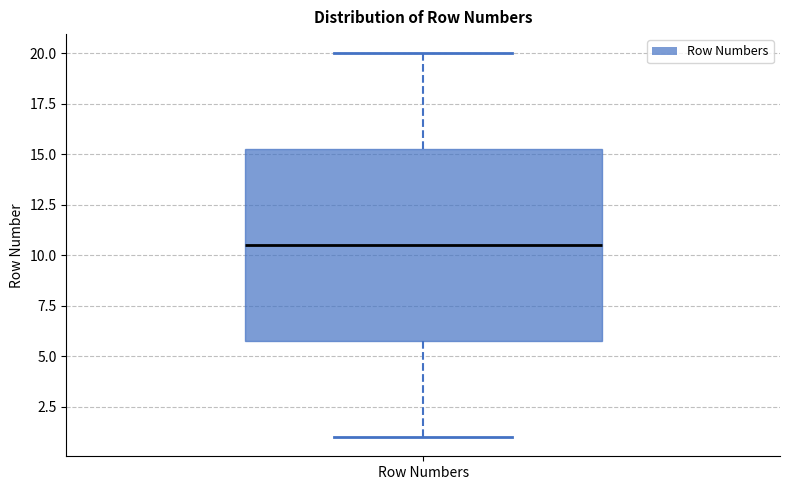

Read this box plot against the y-axis: the position of the median line, the range covered by the box, and the ends of both whiskers. The values are not printed on the chart, so give them approximately, as read against the axis.

median 10.5, box 6.0 to 15.5, whiskers 1.0 to 20.0